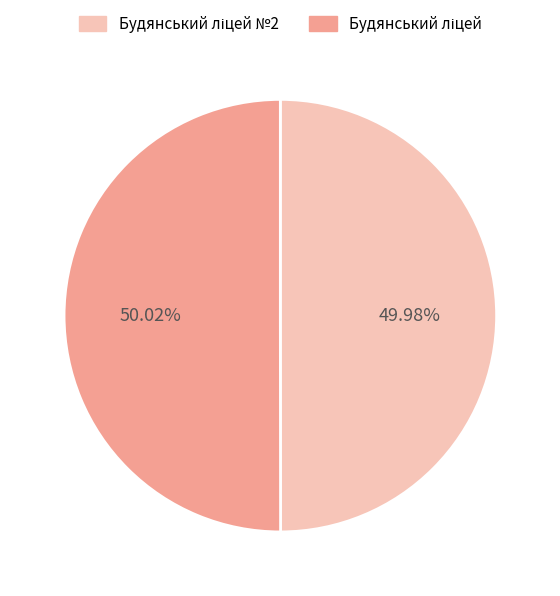

Count the number of slices in the pie.

2